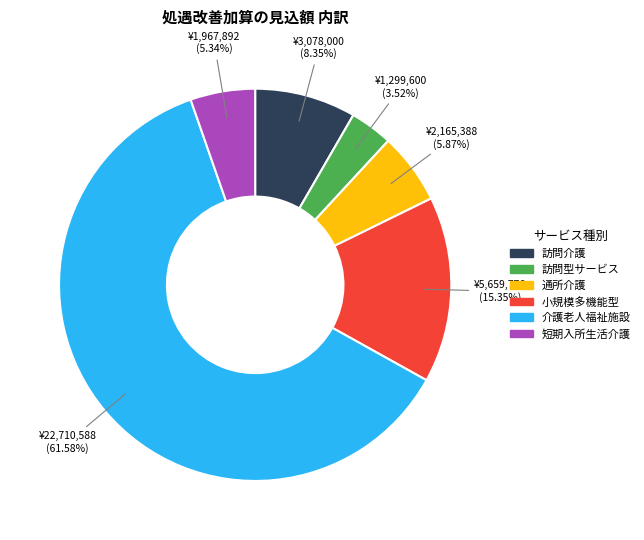

Does any single category account for the majority?

Yes